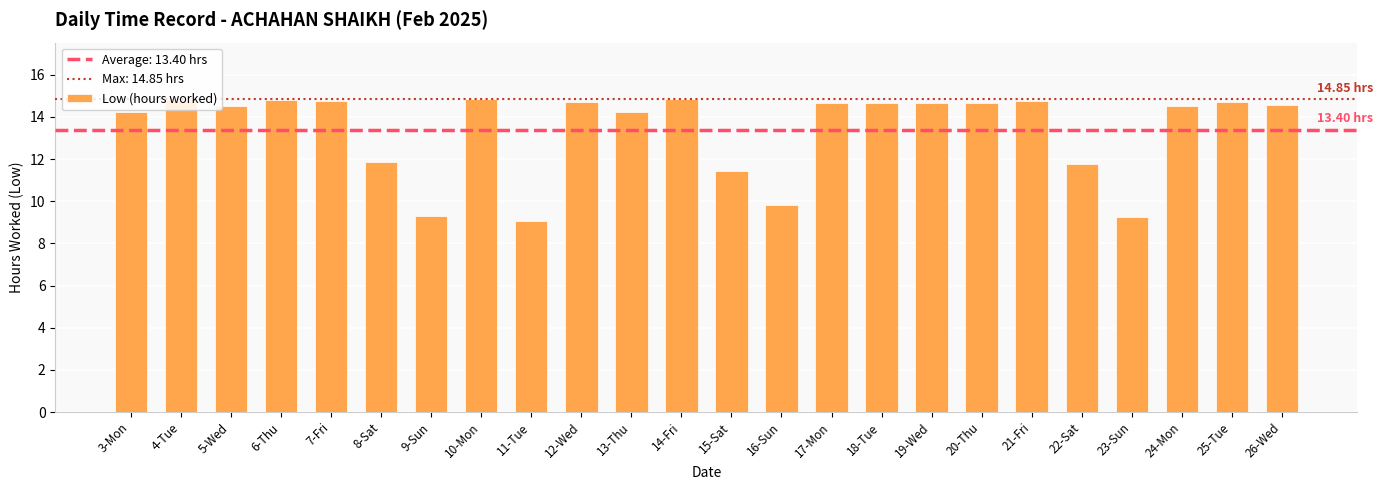

What is the sum of the values at 13-Thu and 3-Mon?

28.5